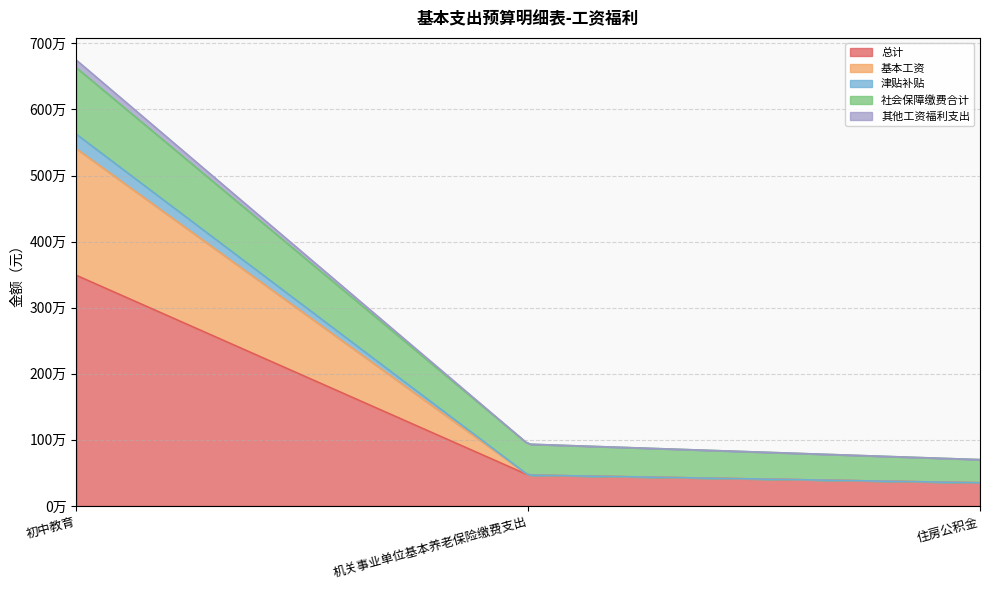

How many distinct data groups are displayed?

5